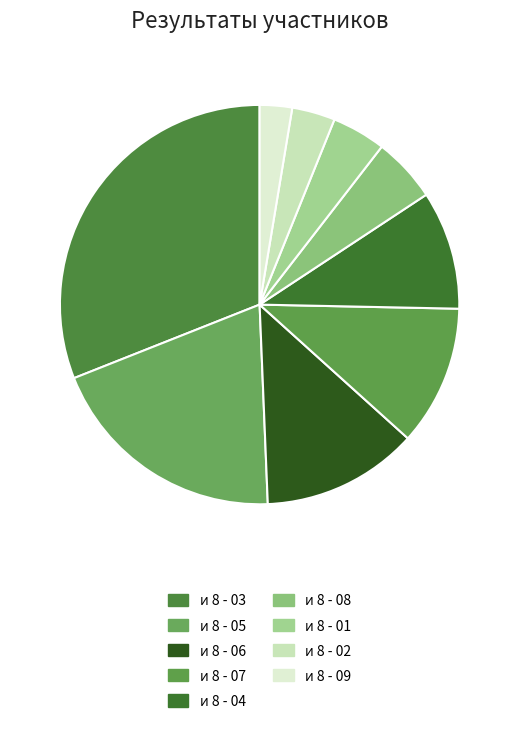

Is there any slice that represents more than half of the pie?

No